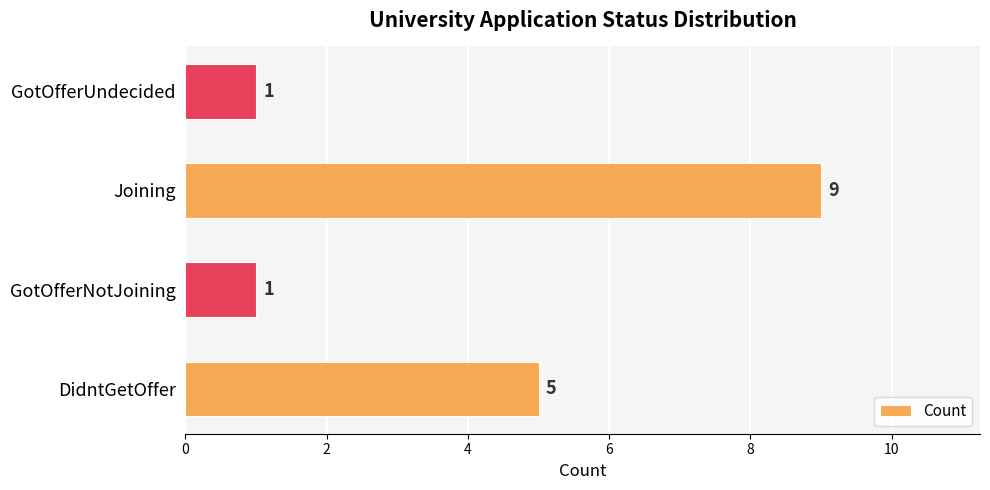

What is the maximum value shown in the chart?

9